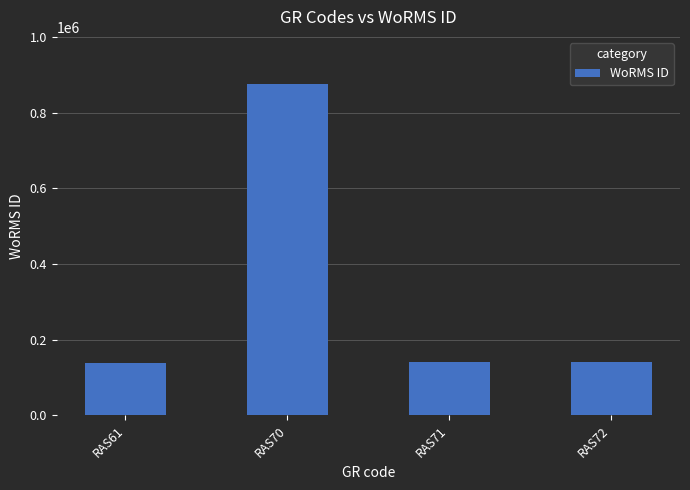

Which label corresponds to the largest value in the chart?

RAS70